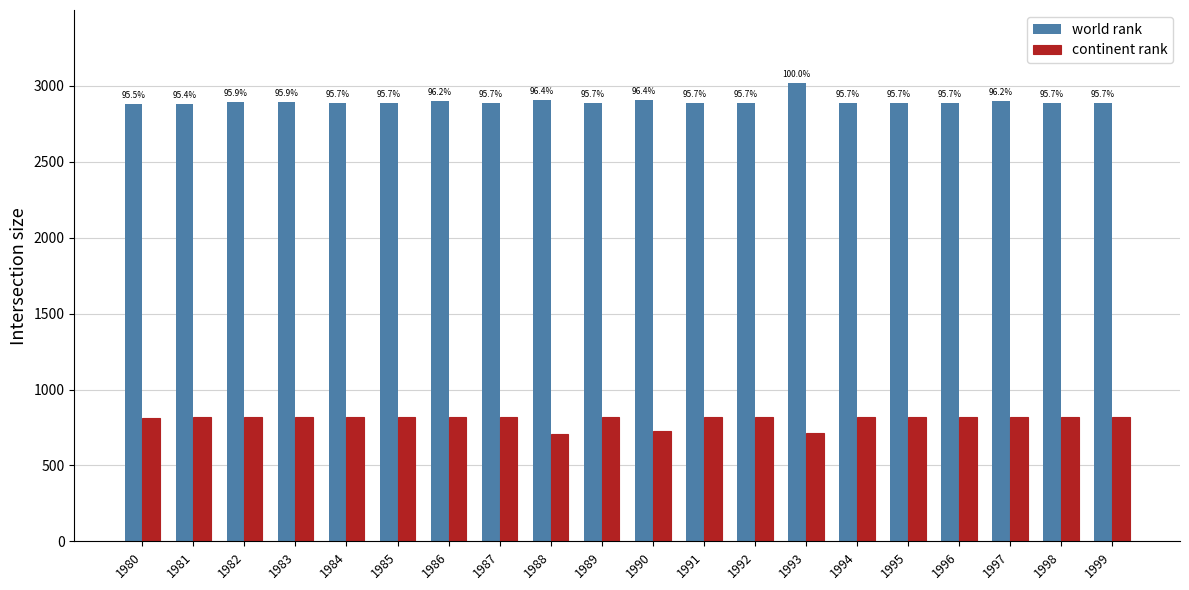

True or false: world rank has a value of 2878 at 1981.

True